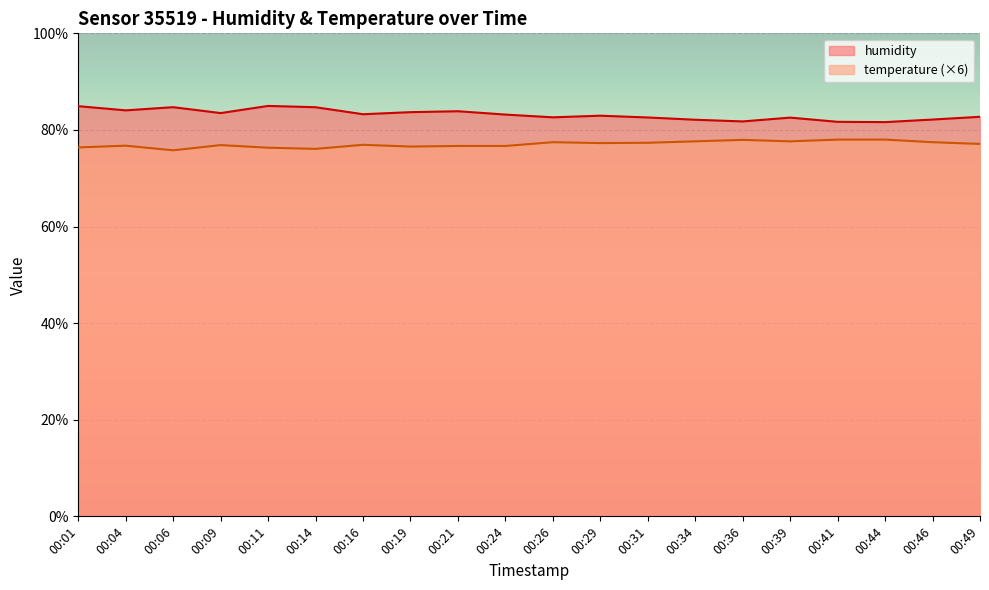

Does the chart display data point markers on the line(s)?

No